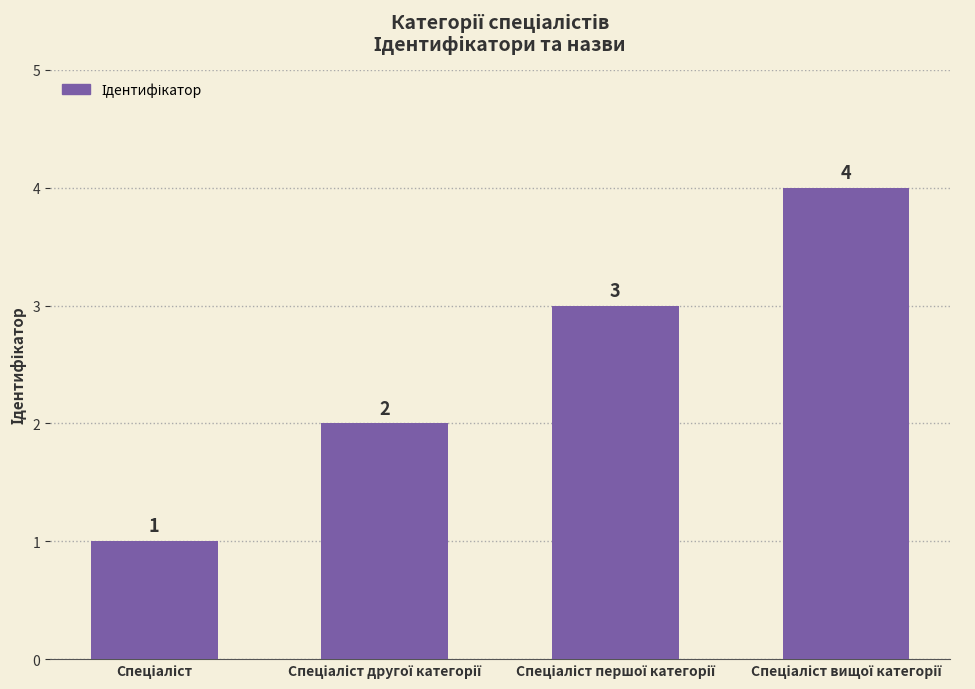

What is the sum of all values?

10